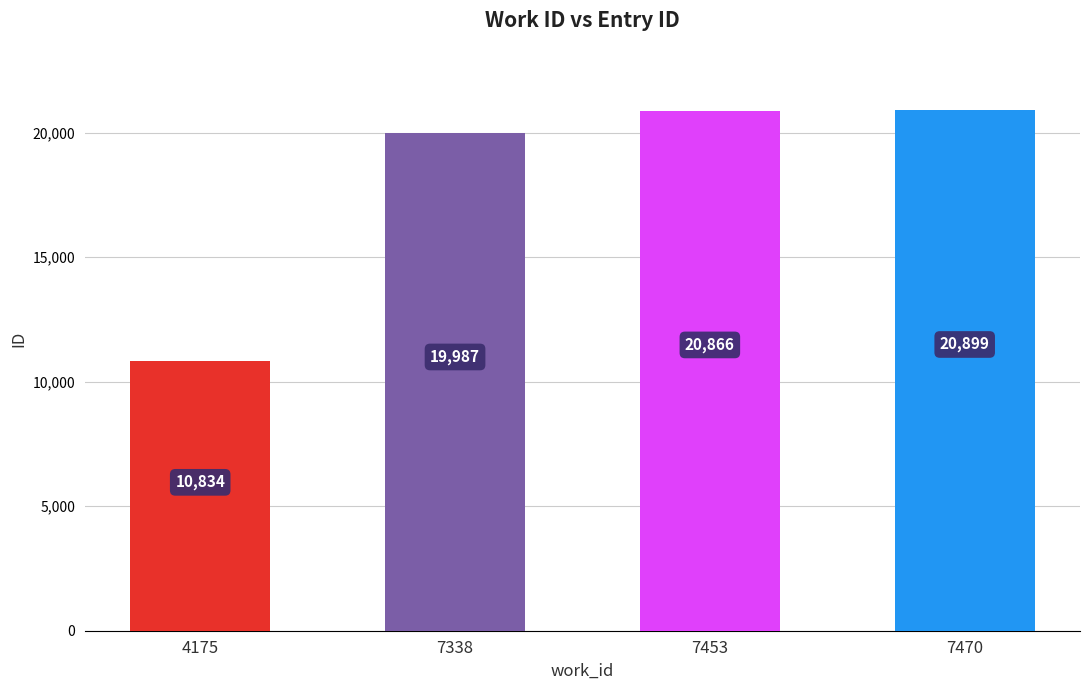

List the labels in order of value, largest first.

7470, 7453, 7338, 4175